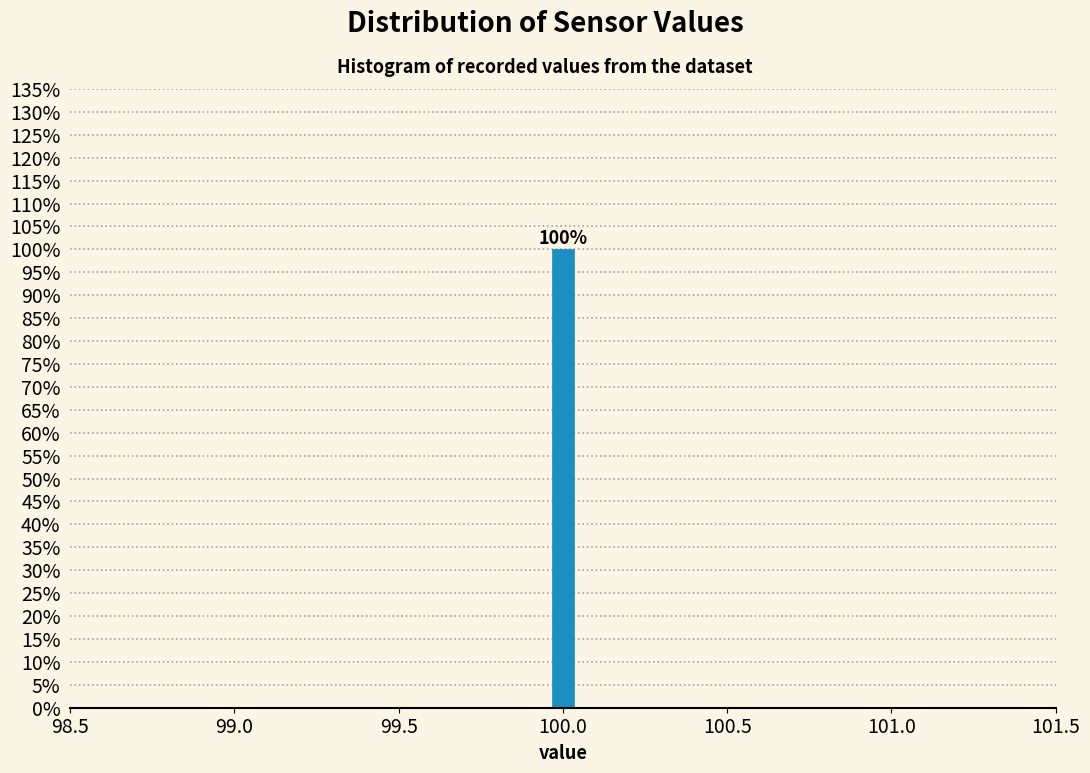

Read against the x-axis, roughly where is the centre of the tallest bar?

100.00